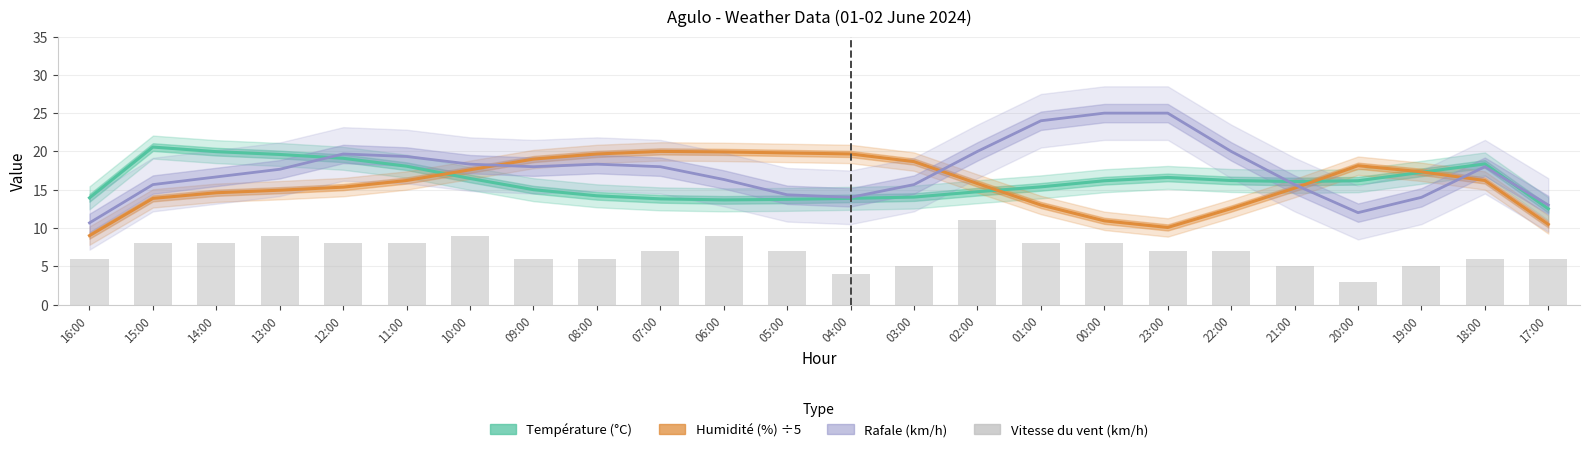

List the labels in order of Vitesse du vent (km/h) value, largest first.

02:00, 13:00, 10:00, 06:00, 15:00, 14:00, 12:00, 11:00, 01:00, 00:00, 07:00, 05:00, 23:00, 22:00, 16:00, 09:00, 08:00, 18:00, 17:00, 03:00, 21:00, 19:00, 04:00, 20:00